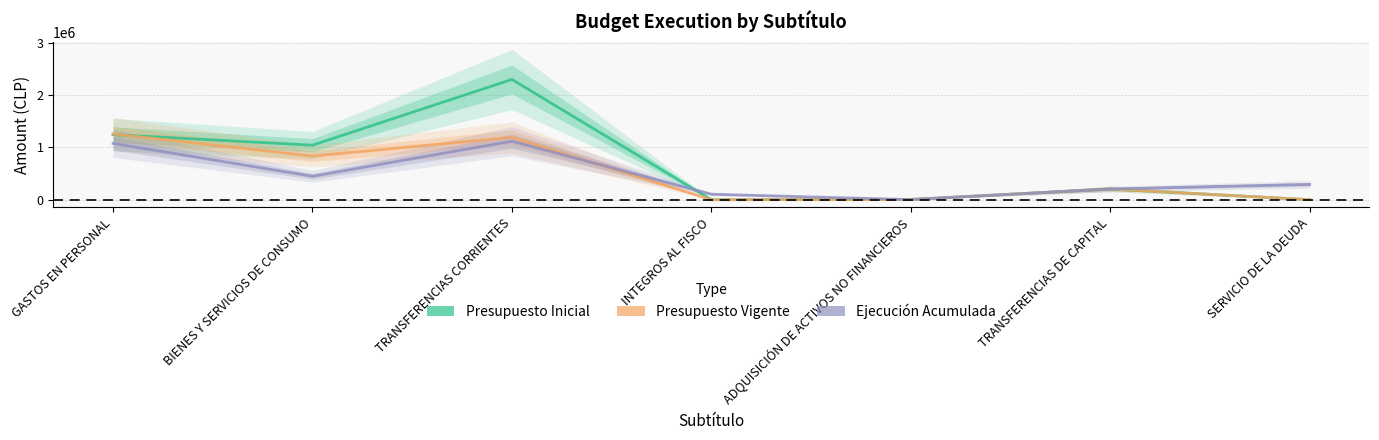

Reading left to right, list all the values displayed in this chart.

Presupuesto Inicial: GASTOS EN PERSONAL=1245027	BIENES Y SERVICIOS DE CONSUMO=1042952	TRANSFERENCIAS CORRIENTES=2300805	INTEGROS AL FISCO=0	ADQUISICIÓN DE ACTIVOS NO FINANCIEROS=5985	TRANSFERENCIAS DE CAPITAL=205200	SERVICIO DE LA DEUDA=0
Presupuesto Vigente: GASTOS EN PERSONAL=1258167	BIENES Y SERVICIOS DE CONSUMO=834362	TRANSFERENCIAS CORRIENTES=1193305	INTEGROS AL FISCO=0	ADQUISICIÓN DE ACTIVOS NO FINANCIEROS=2094	TRANSFERENCIAS DE CAPITAL=205200	SERVICIO DE LA DEUDA=0
Ejecución Acumulada: GASTOS EN PERSONAL=1076484	BIENES Y SERVICIOS DE CONSUMO=447742	TRANSFERENCIAS CORRIENTES=1118920	INTEGROS AL FISCO=104625	ADQUISICIÓN DE ACTIVOS NO FINANCIEROS=1342	TRANSFERENCIAS DE CAPITAL=205200	SERVICIO DE LA DEUDA=292923